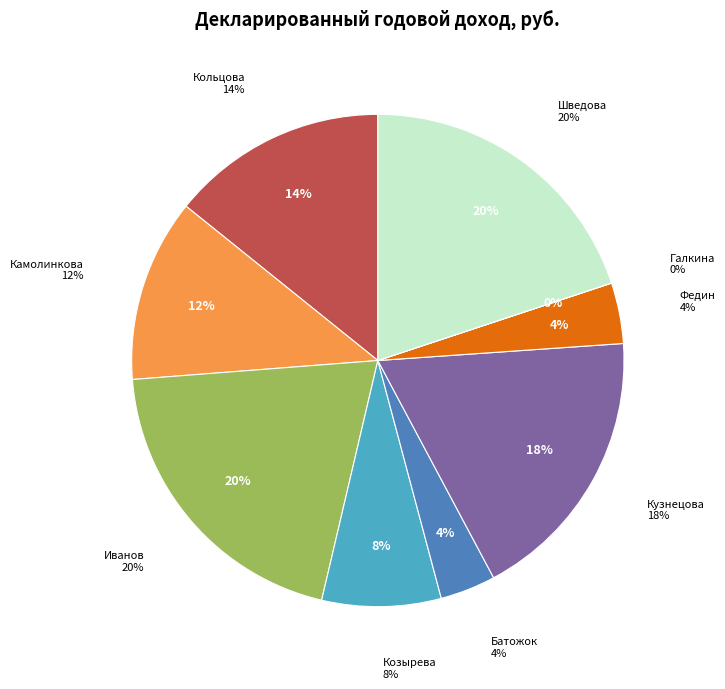

To the nearest percent, what is the average slice percentage?

11%